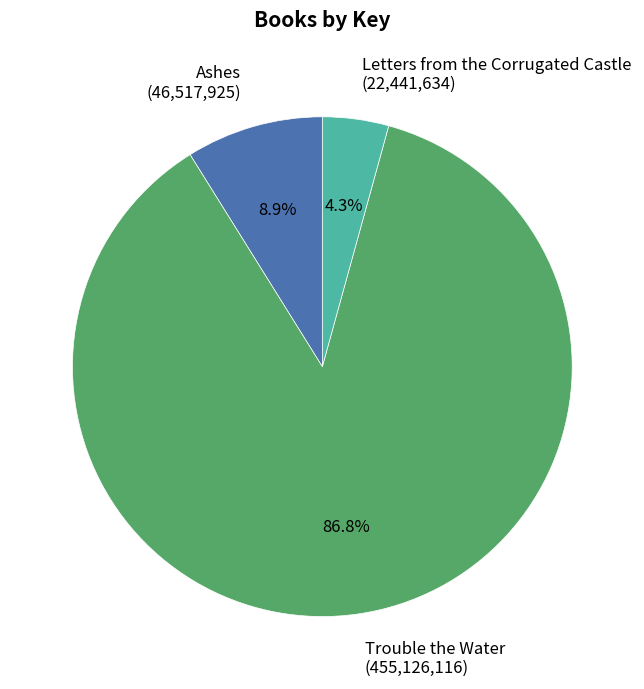

To the nearest percent, what is the combined percentage of Letters from the Corrugated Castle and Trouble the Water?

91%